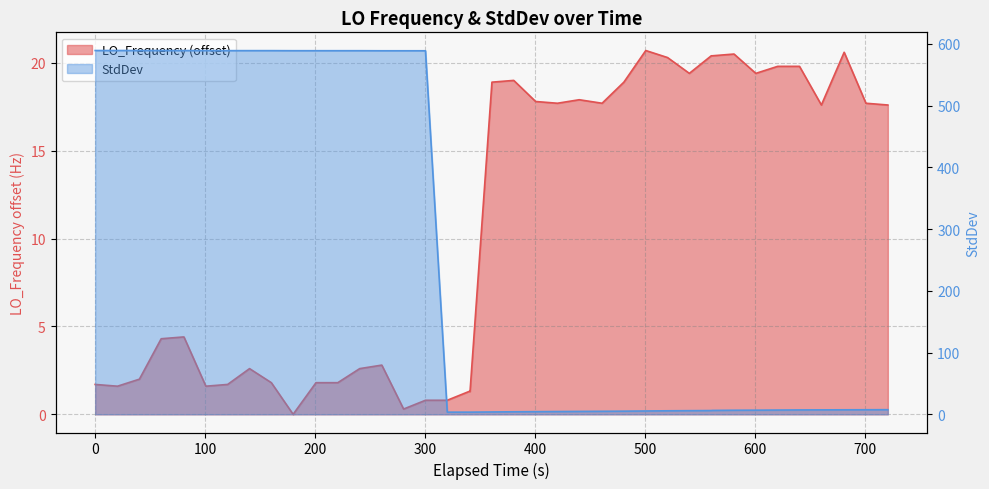

List the series in order of their overall mean, lowest first.

LO_Frequency, StdDev